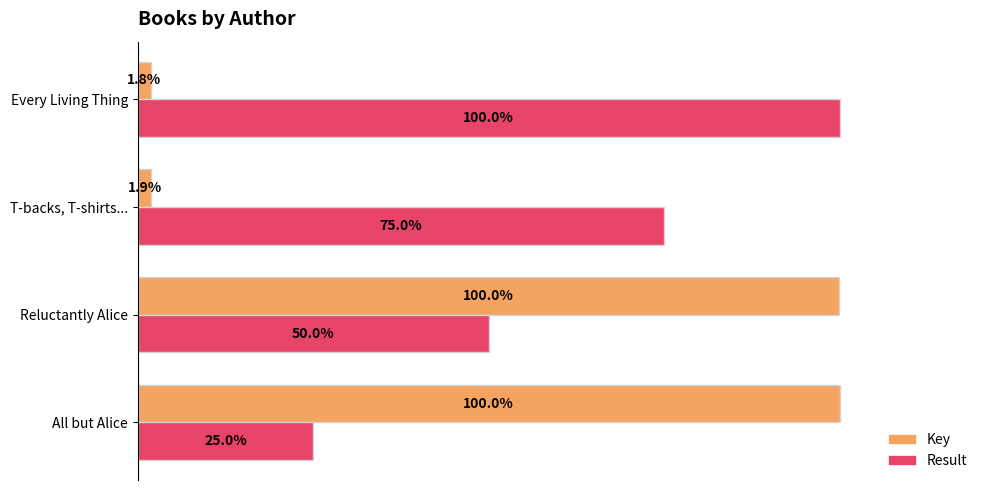

At which label is Result closest to 62?

Reluctantly Alice